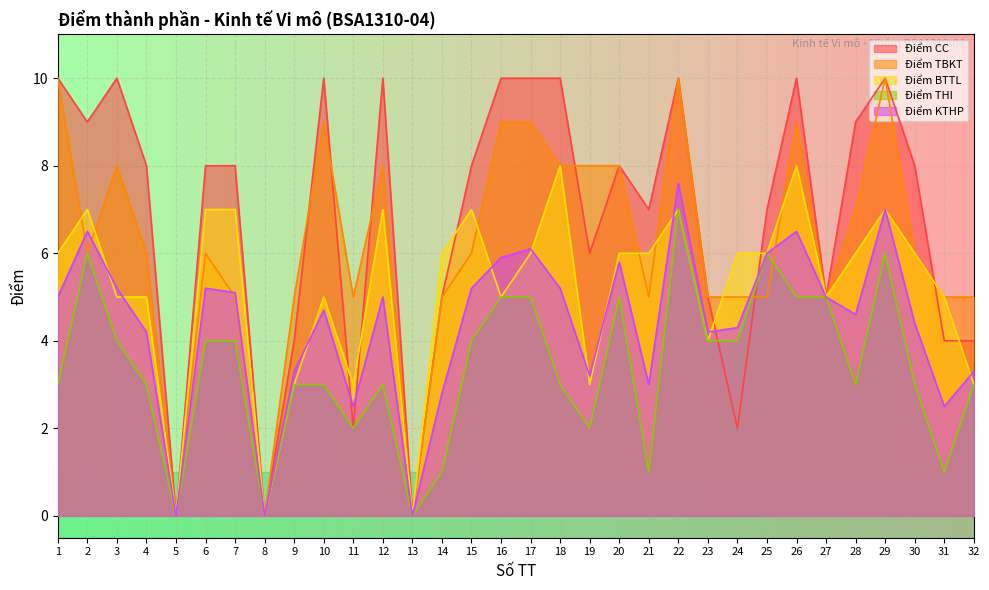

Between 24 and 3, which is larger?

3